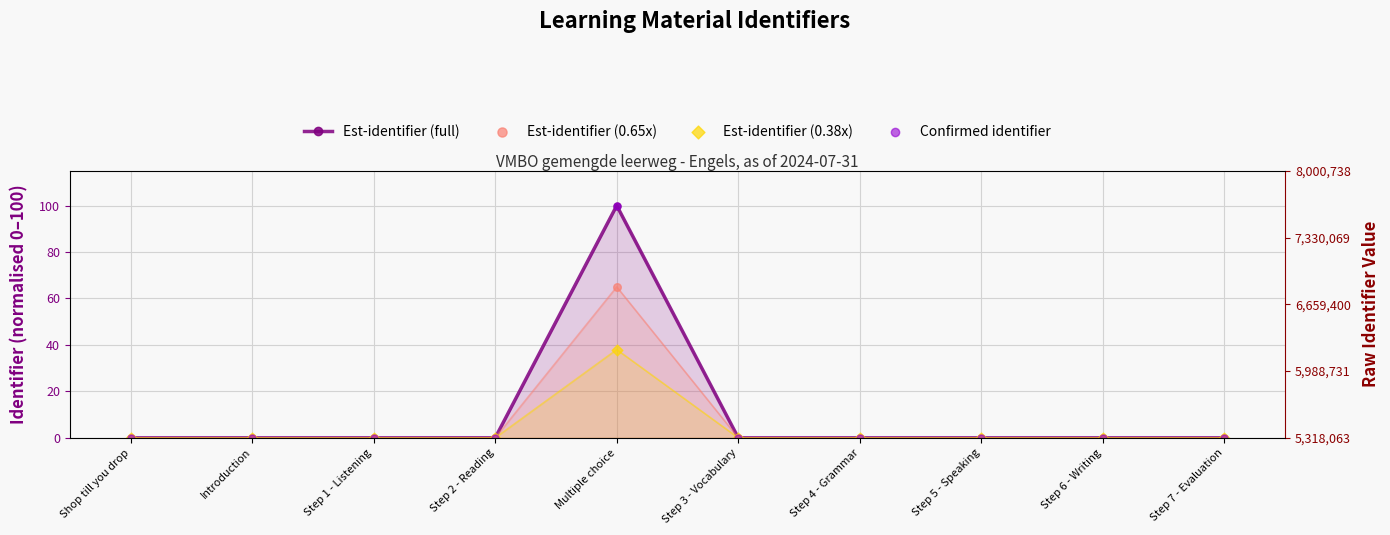

Is the value of Est-identifier (full) at Step 5 - Speaking greater than the value of Confirmed identifier at Step 2 - Reading?

Yes